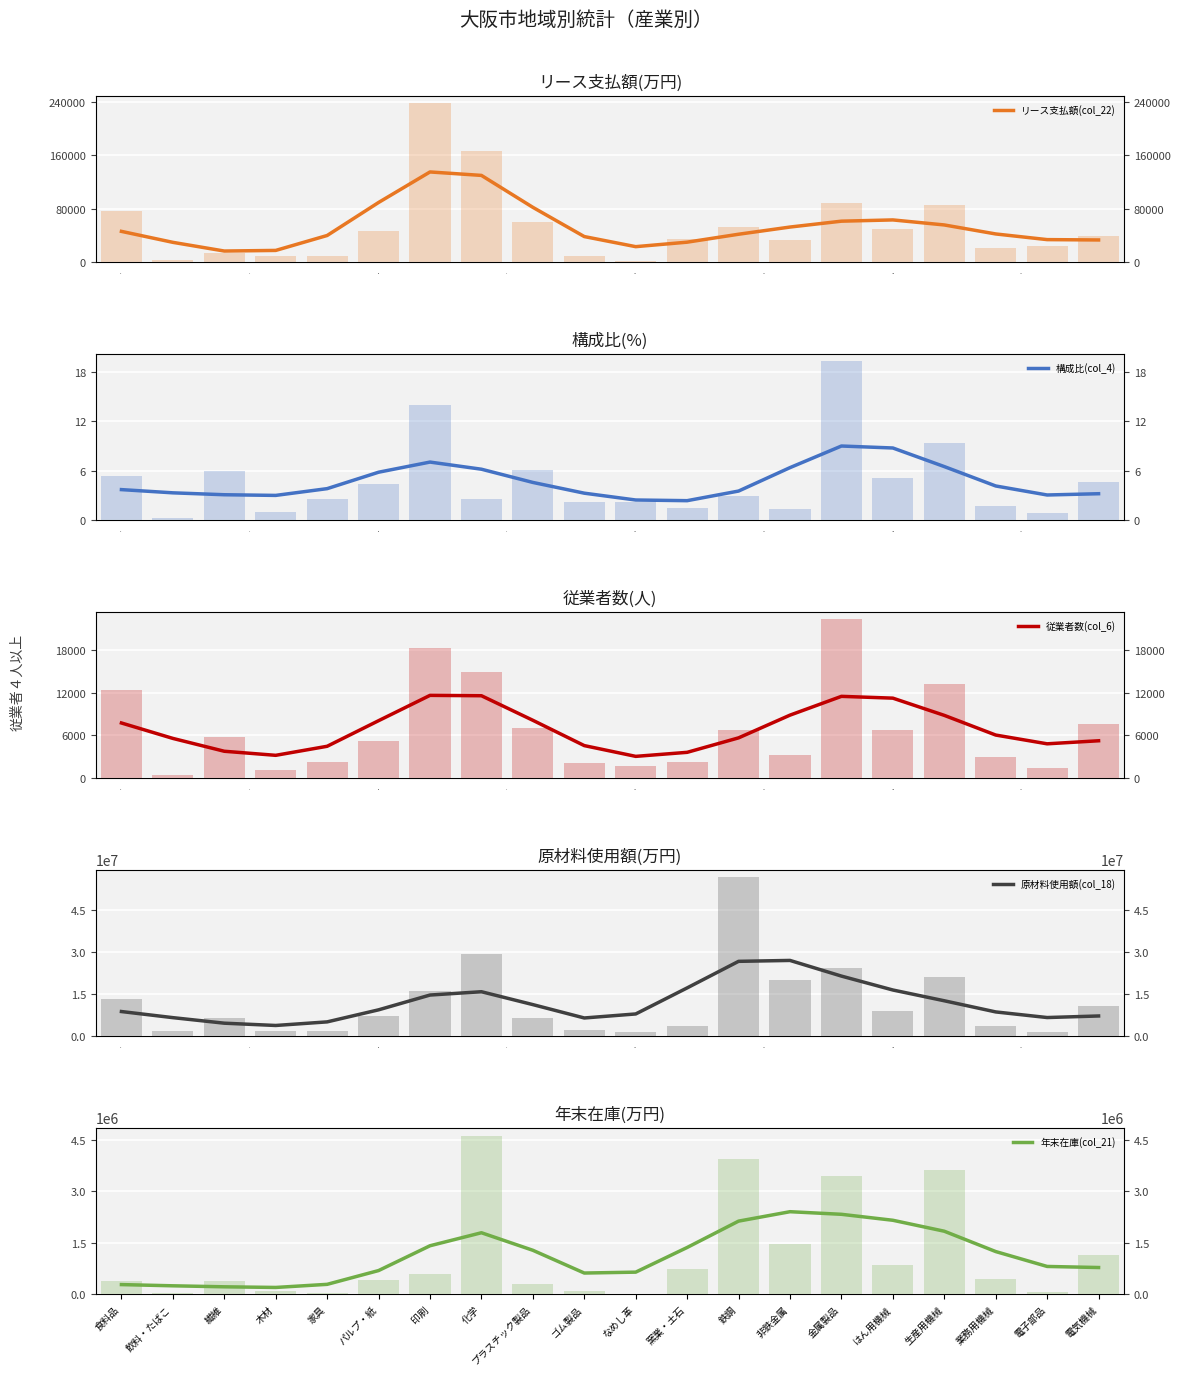

Which series has the largest range (max minus min)?

原材料使用額(col_18)